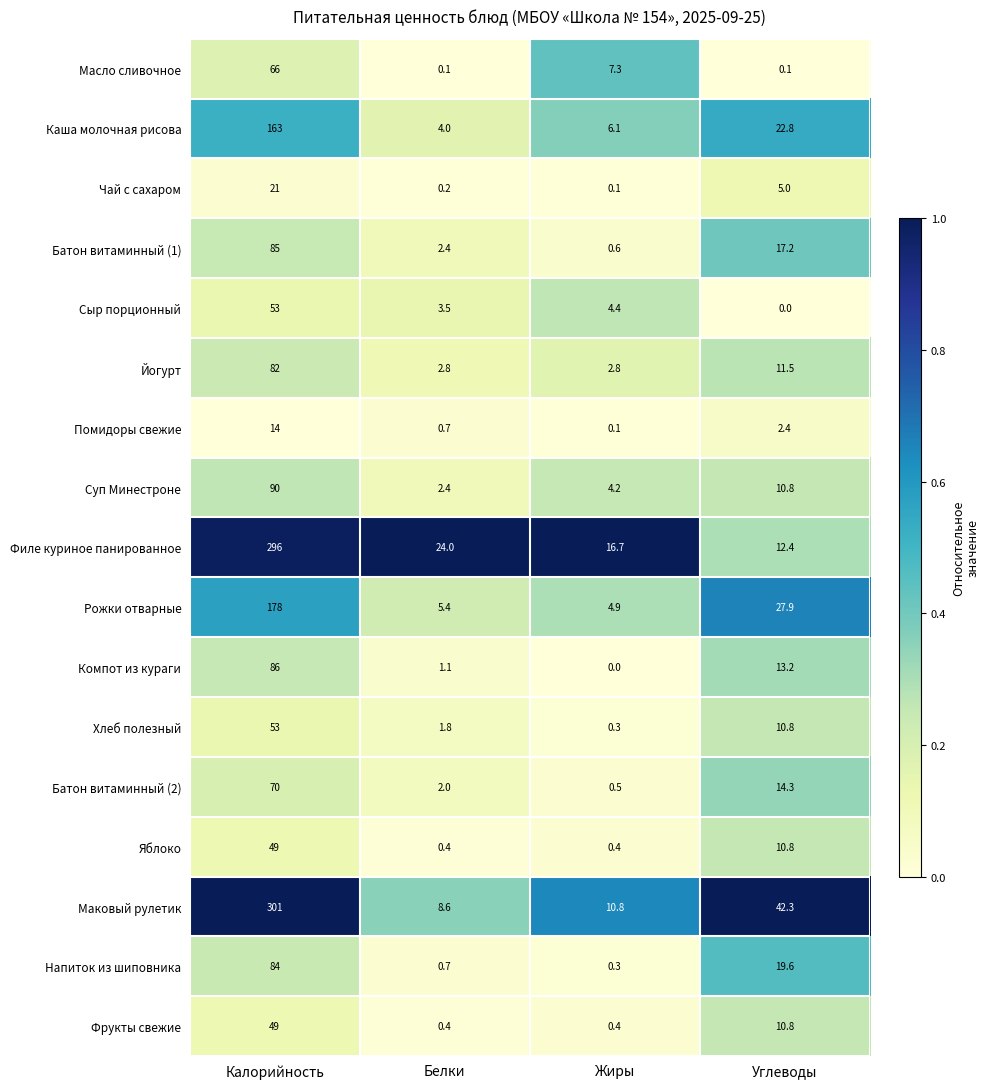

Which series changed the most between Калорийность and Жиры?

Маковый рулетик